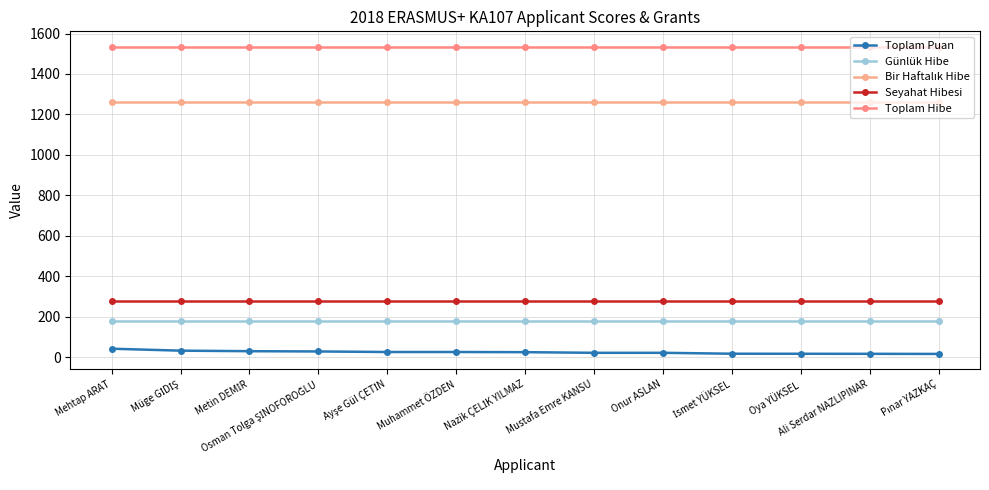

Reading left to right, extract all data points from this chart.

Toplam Puan: 41.3	31.6	29.0	27.7	25.0	25.0	24.2	21.0	21.0	16.5	16.3	16.0	15.5
Günlük Hibe: 180.0	180.0	180.0	180.0	180.0	180.0	180.0	180.0	180.0	180.0	180.0	180.0	180.0
Bir Haftalık Hibe: 1260.0	1260.0	1260.0	1260.0	1260.0	1260.0	1260.0	1260.0	1260.0	1260.0	1260.0	1260.0	1260.0
Seyahat Hibesi: 275.0	275.0	275.0	275.0	275.0	275.0	275.0	275.0	275.0	275.0	275.0	275.0	275.0
Toplam Hibe: 1535.0	1535.0	1535.0	1535.0	1535.0	1535.0	1535.0	1535.0	1535.0	1535.0	1535.0	1535.0	1535.0